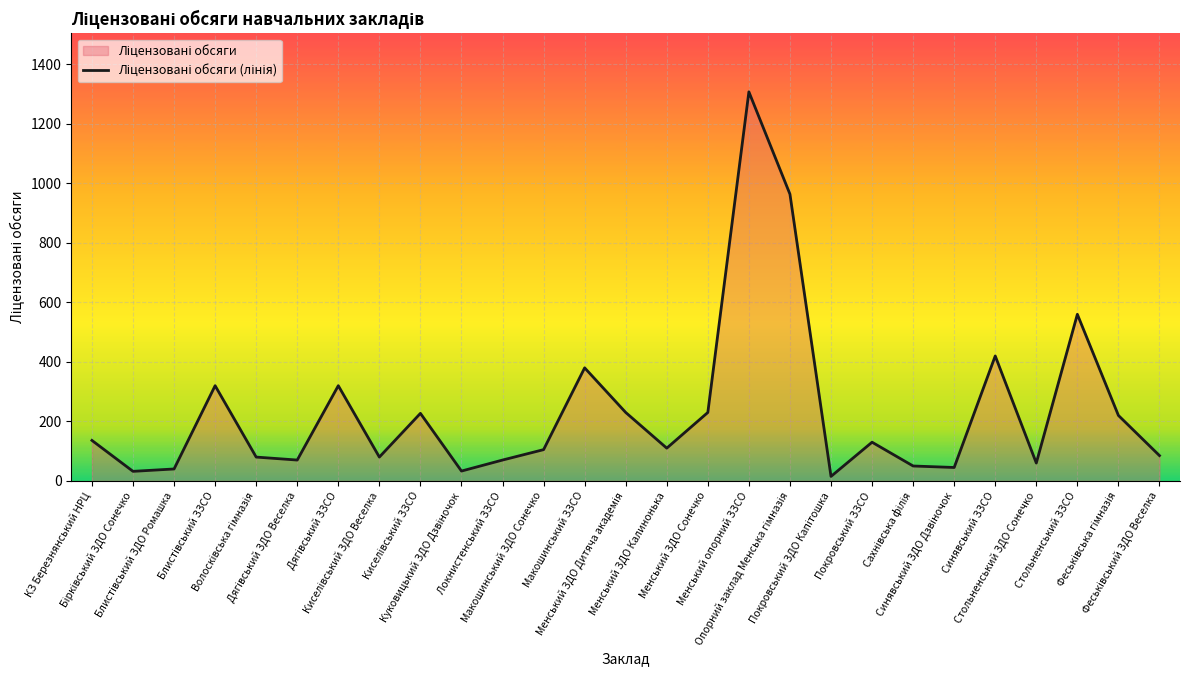

Rank the categories by value from highest to lowest.

Менський опорний ЗЗСО, Опорний заклад Менська гімназія, Стольненський ЗЗСО, Синявський ЗЗСО, Макошинський ЗЗСО, Блистівський ЗЗСО, Дягівський ЗЗСО, Менський ЗДО Дитяча академія, Менський ЗДО Сонечко, Киселівський ЗЗСО, Феськівська гімназія, КЗ Березнянський НРЦ, Покровський ЗЗСО, Менський ЗДО Калинонька, Макошинський ЗДО Сонечко, Феськівський ЗДО Веселка, Волосківська гімназія, Киселівський ЗДО Веселка, Дягівський ЗДО Веселка, Локнистенський ЗЗСО, Стольненський ЗДО Сонечко, Сахнівська філія, Синявський ЗДО Дзвіночок, Блистівський ЗДО Ромашка, Куковицький ЗДО Дзвіночок, Бірківський ЗДО Сонечко, Покровський ЗДО Капітошка